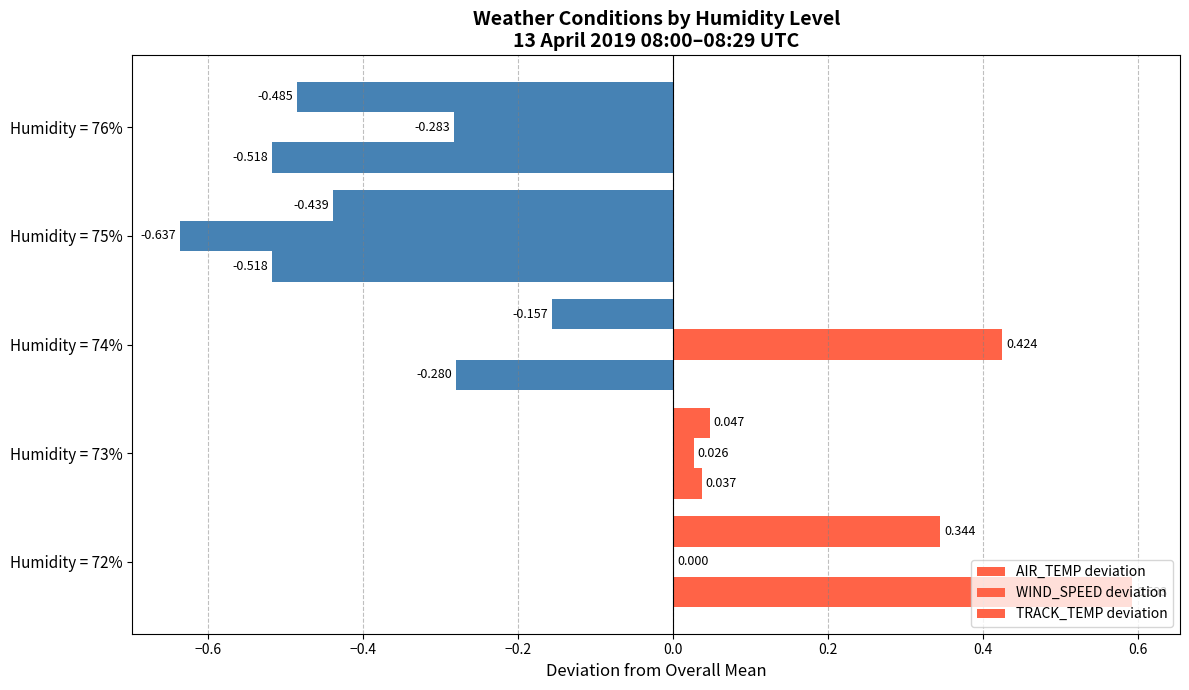

What is the sum of all AIR_TEMP deviation values?

-0.7